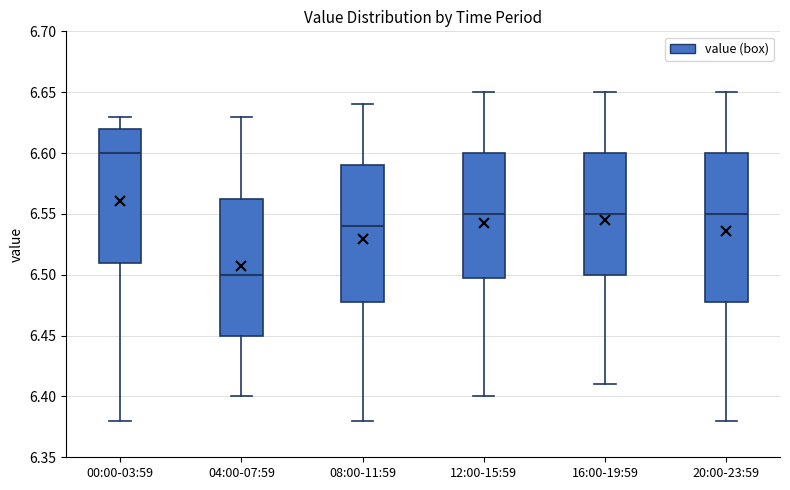

Where is the upper edge of the box for 12:00-15:59 on the y-axis? The values are not printed on the chart, so give them approximately, as read against the axis.

6.600